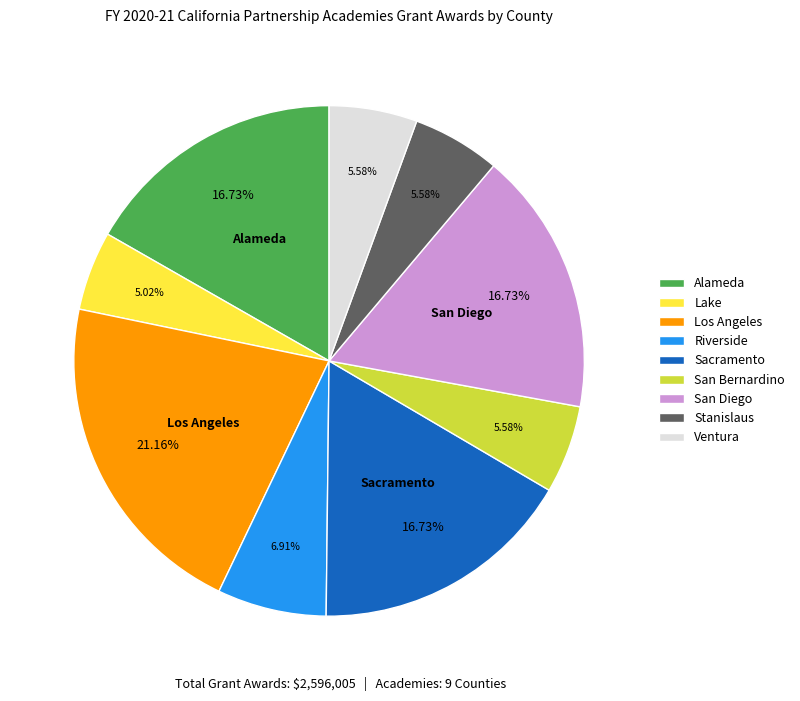

The San Diego slice represents 3% of the pie. True or false?

False